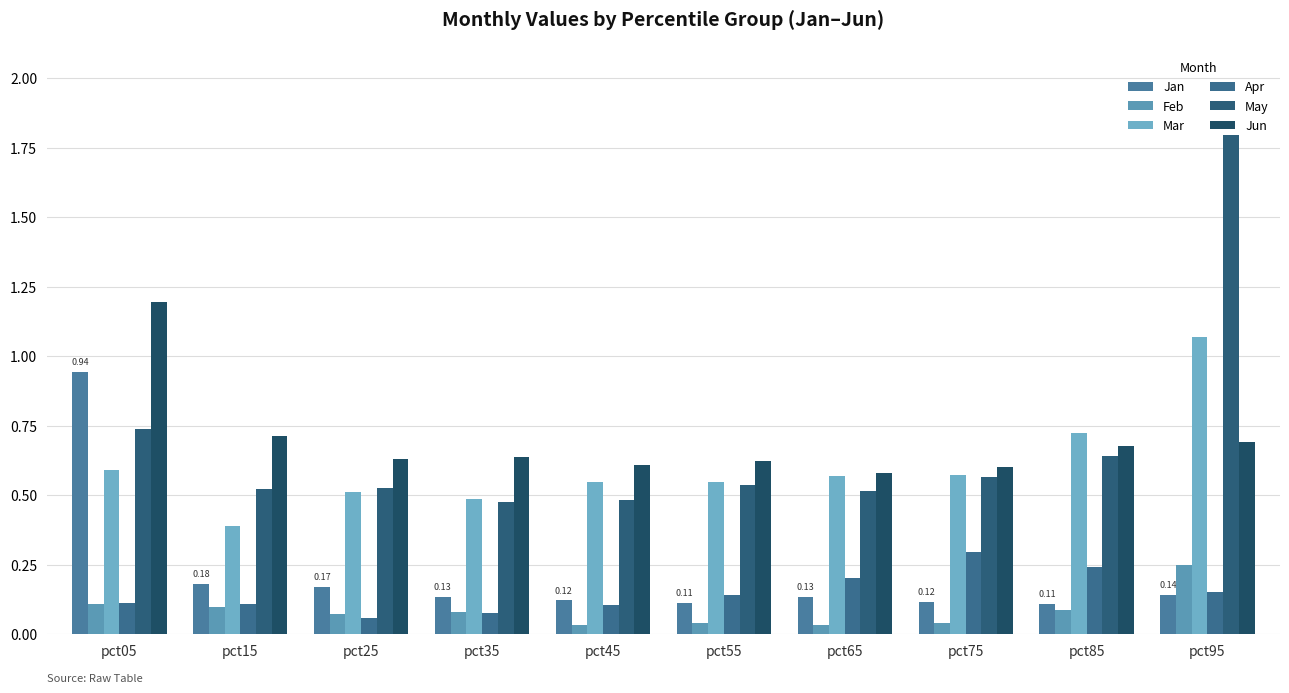

What is the greatest value displayed?

1.8